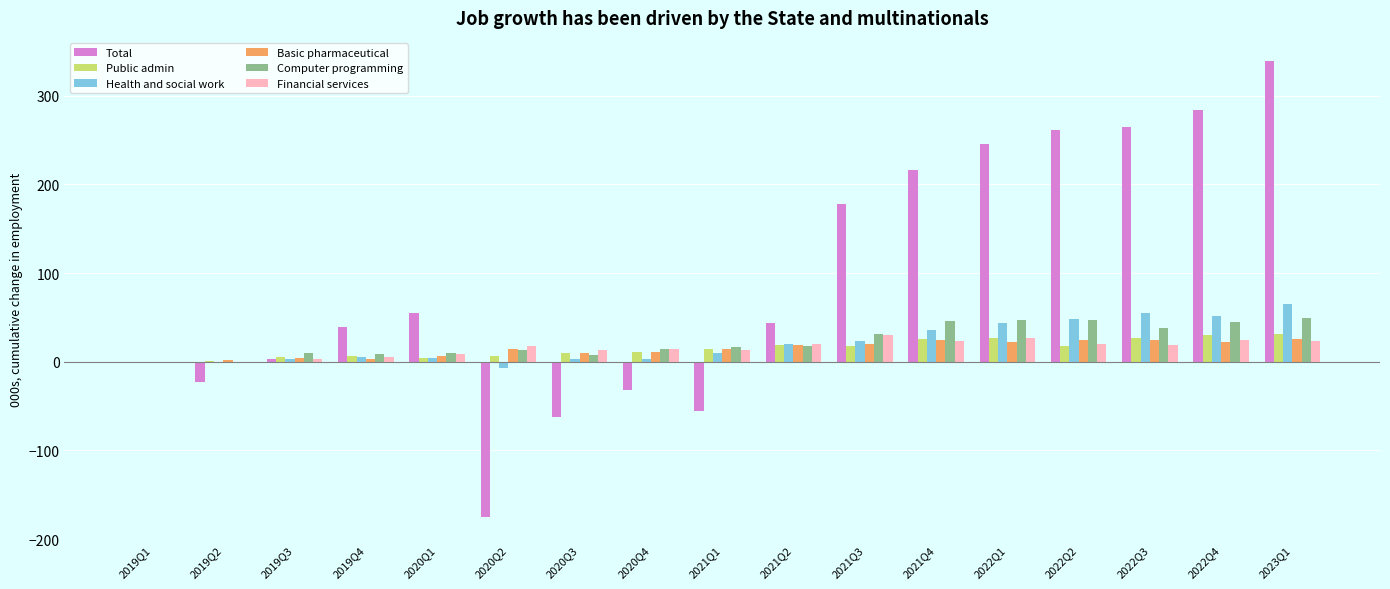

What is the average value of the Public admin series?

15.0